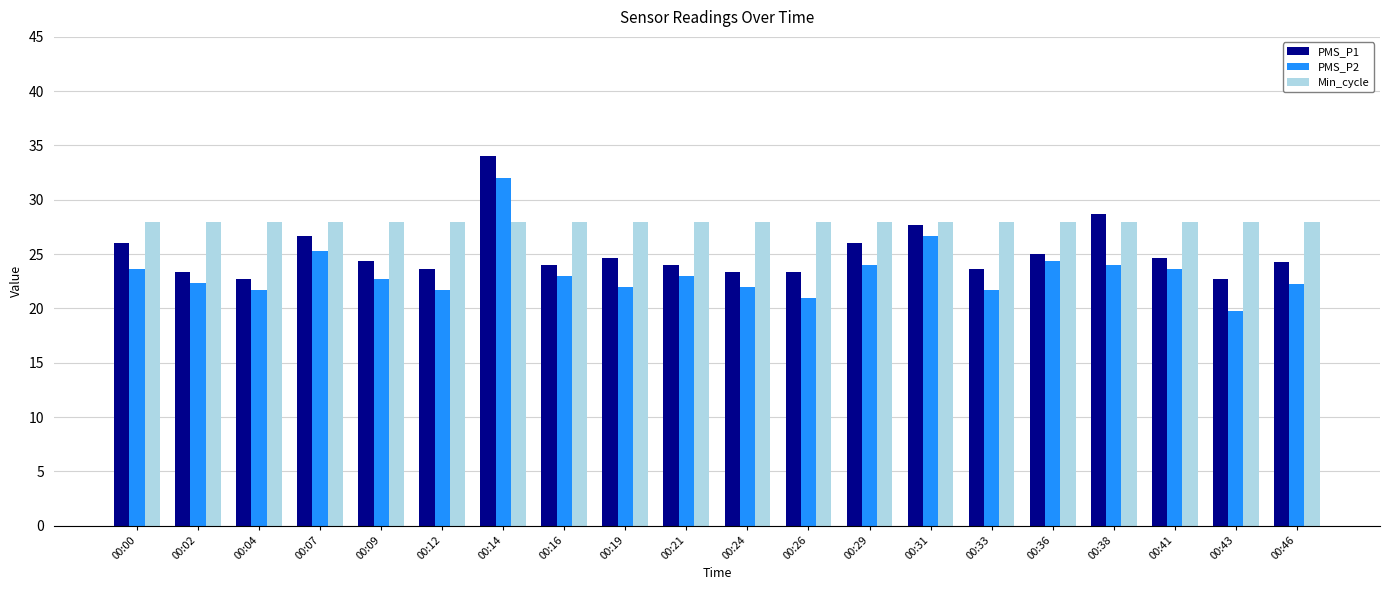

Rank the series by their maximum value, from lowest to highest.

Min_cycle, PMS_P2, PMS_P1